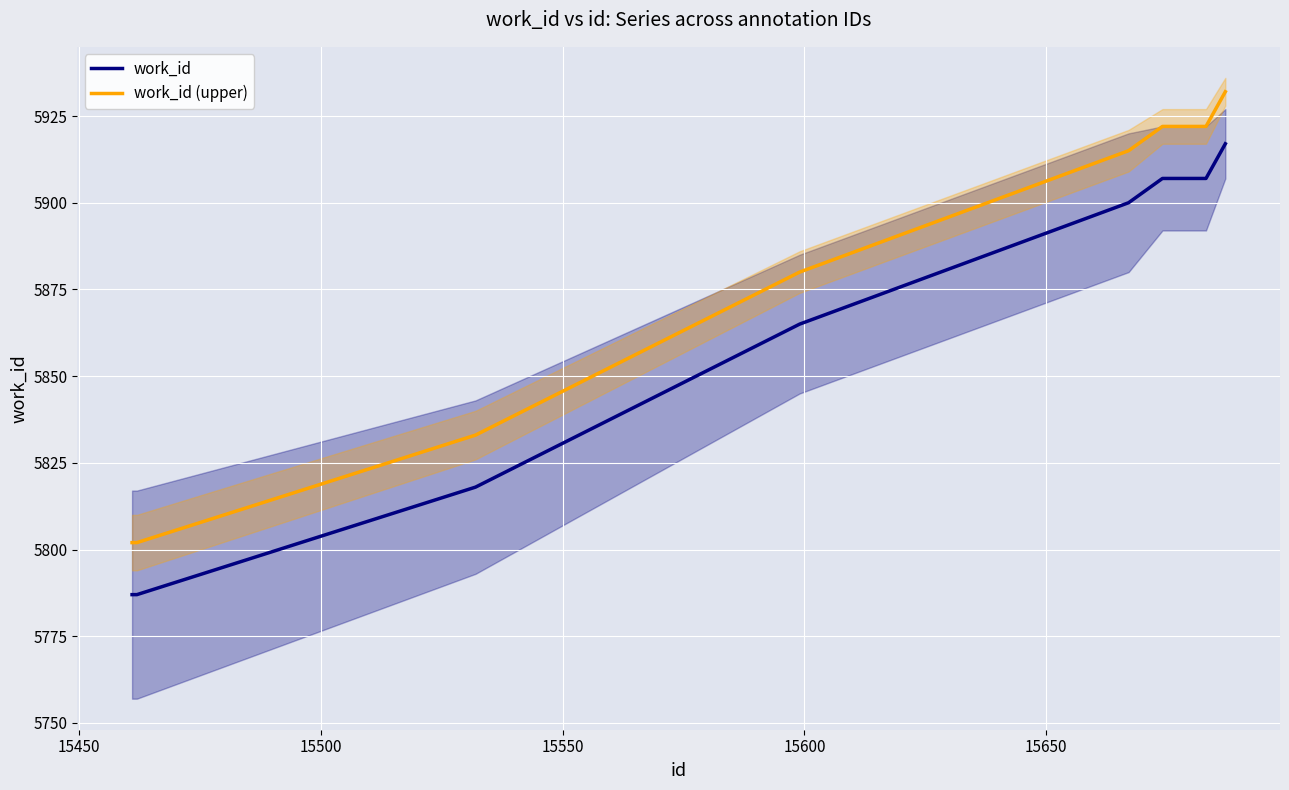

What is the difference between the second highest and second lowest values in the work_id (upper) series?

120